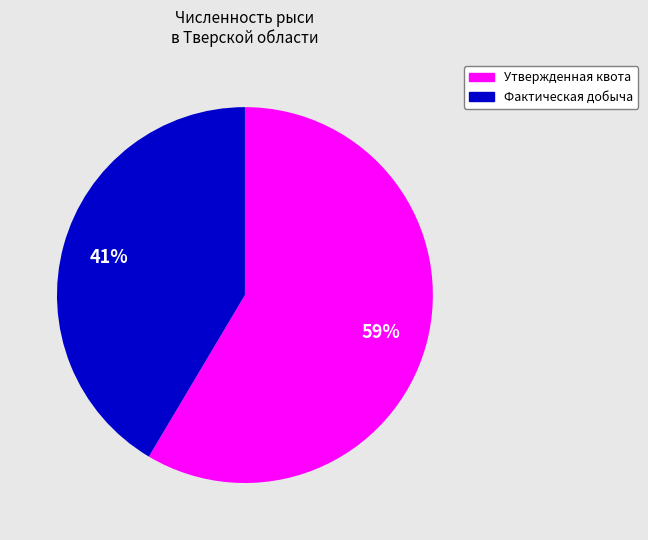

Is there a majority slice in this chart?

Yes